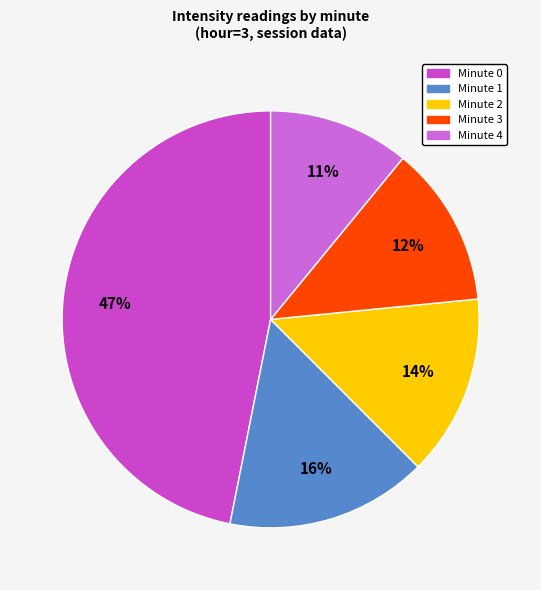

To the nearest percent, what is the average slice percentage?

20%